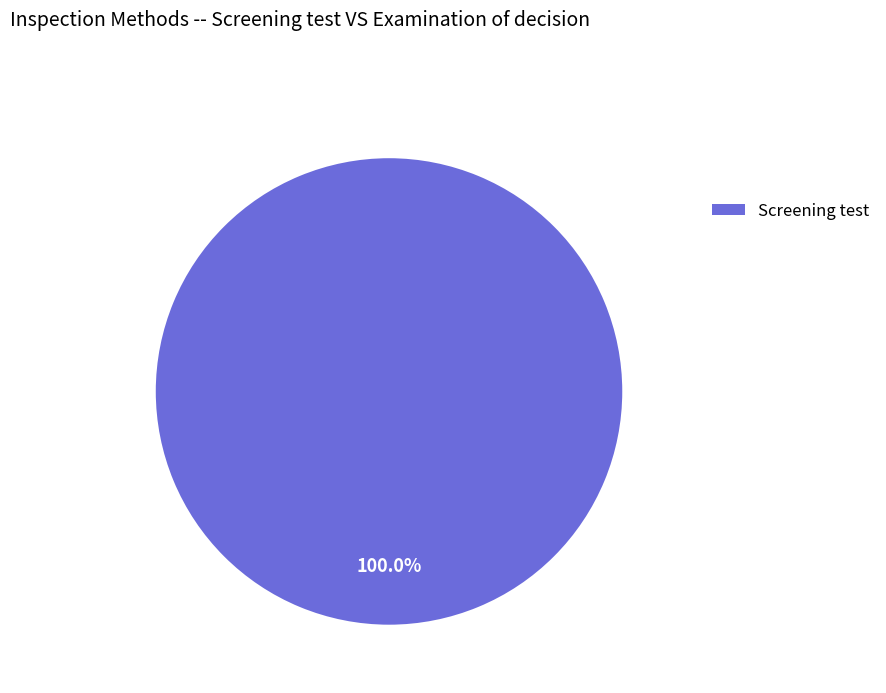

What is the majority slice?

Screening test